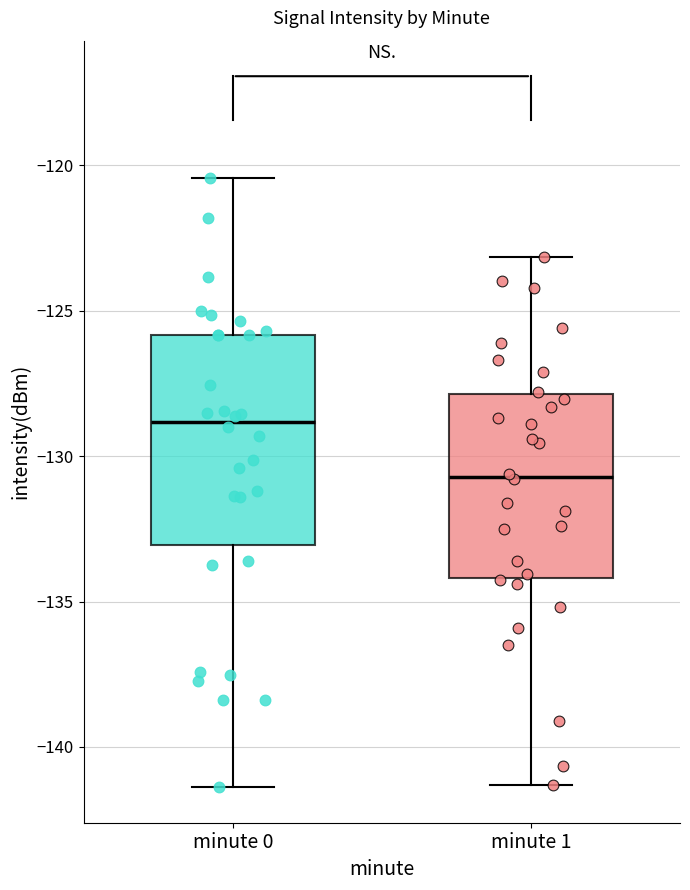

Which box's median line is the highest?

minute 0